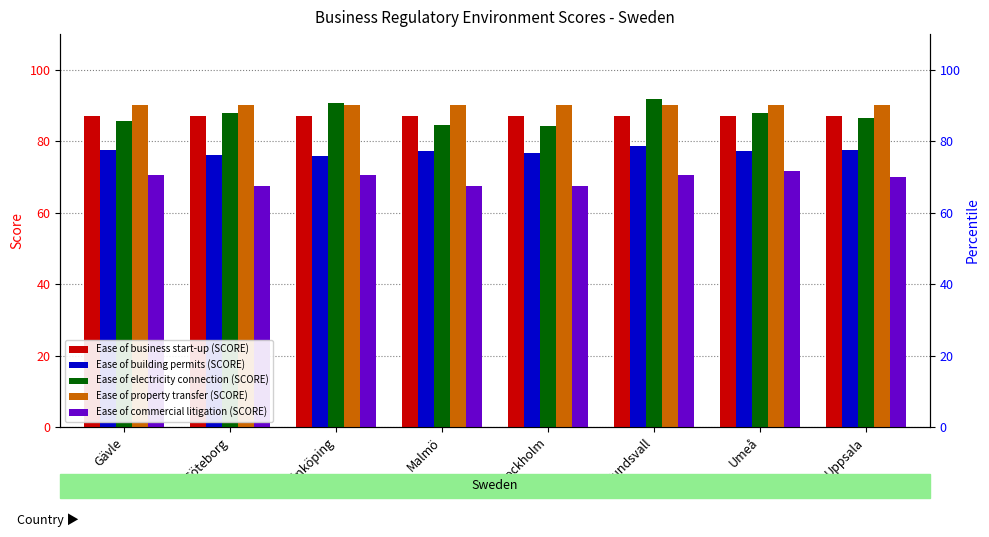

Which series has the largest total across all categories?

Ease of property transfer (SCORE)